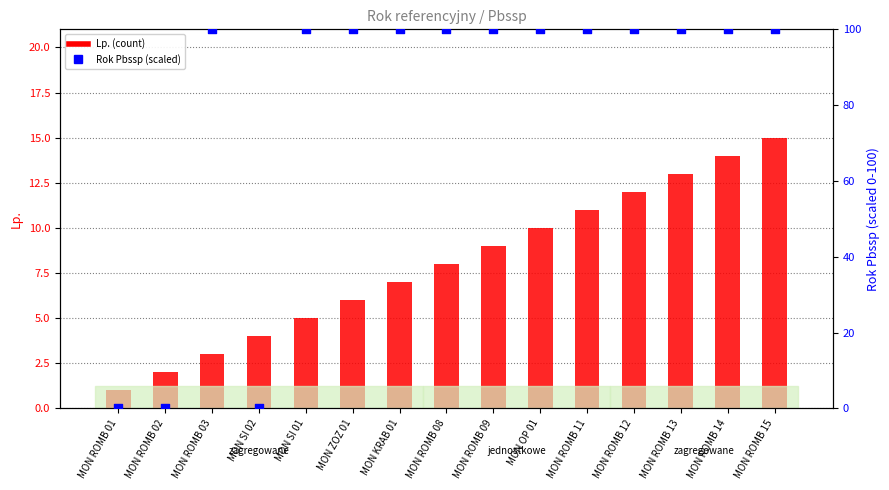

At which category is the sum across all series the highest?

MON ROMB 15